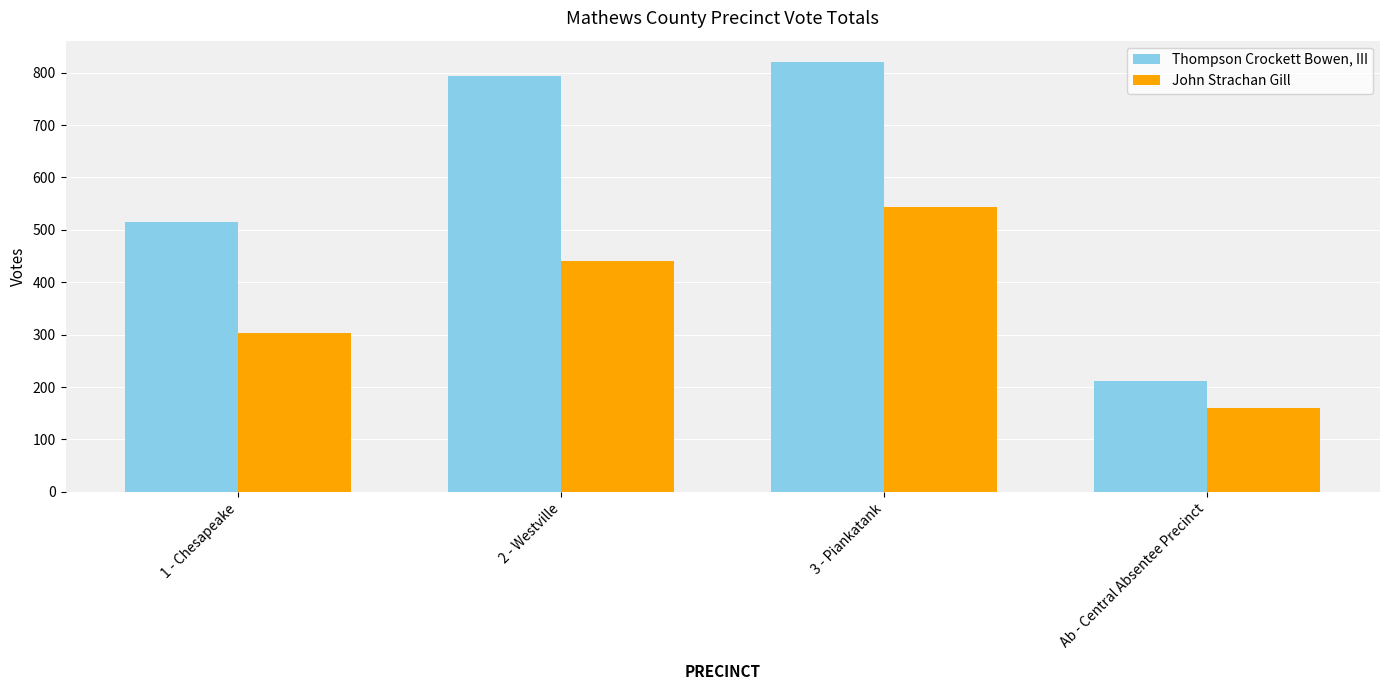

What value does the Thompson Crockett Bowen, III series have at 3 - Piankatank?

820